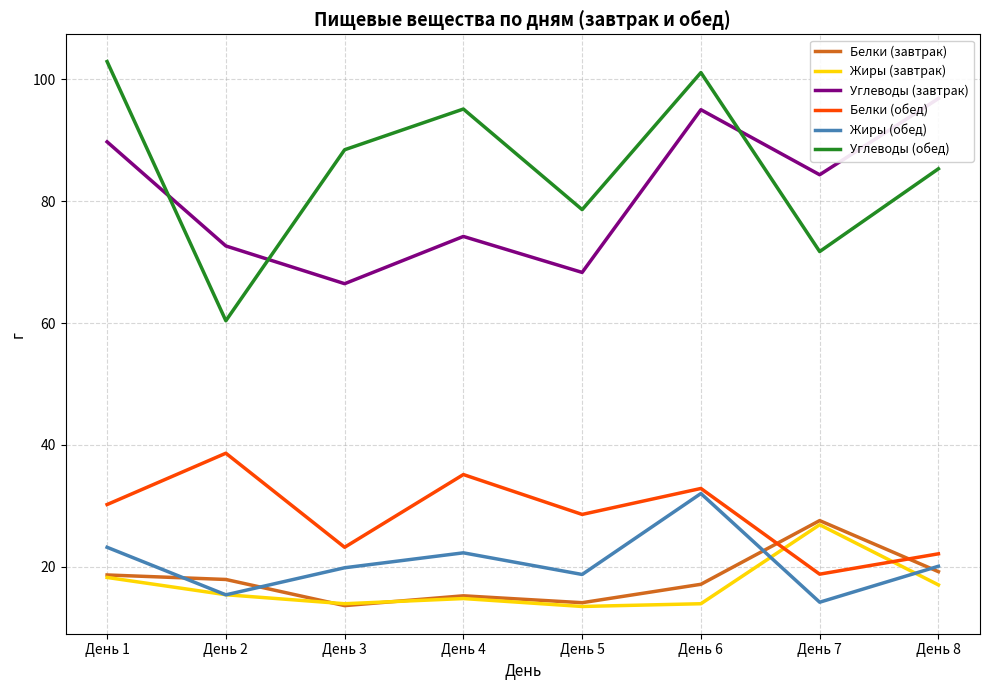

What is the sum of all Жиры (обед) values?

165.8